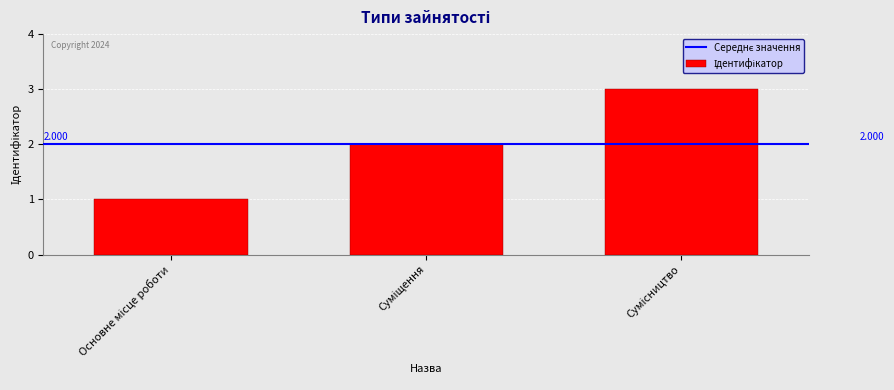

Reading right to left, transcribe all the data shown in this chart.

Сумісництво=3	Суміщення=2	Основне місце роботи=1